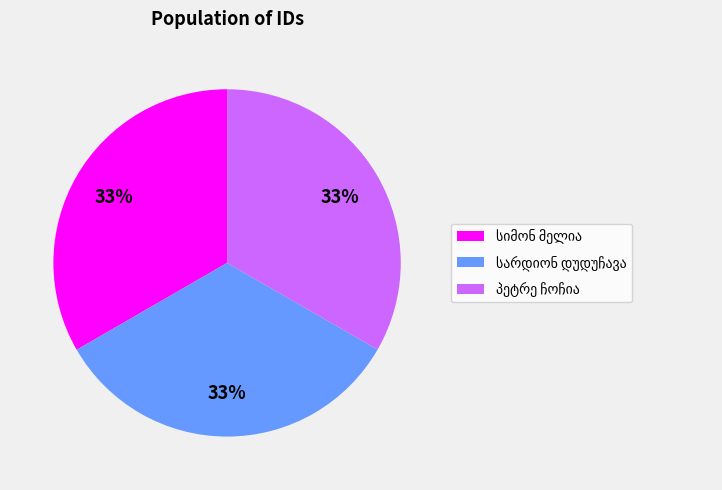

Count the number of slices in the pie.

3